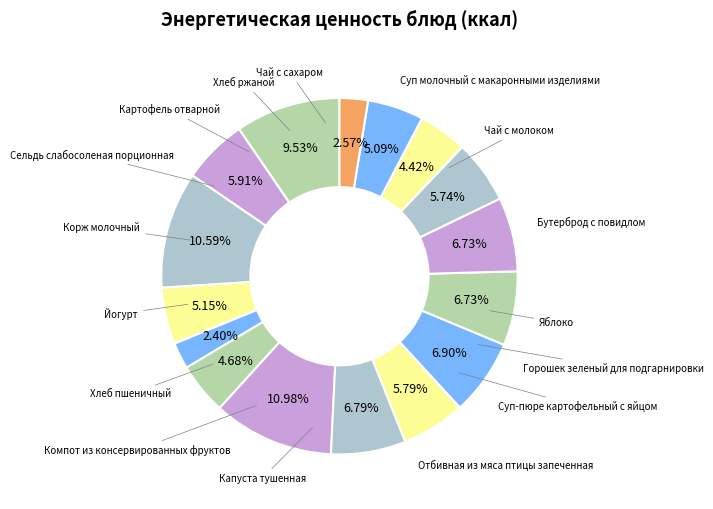

How many segments does this pie chart have?

16